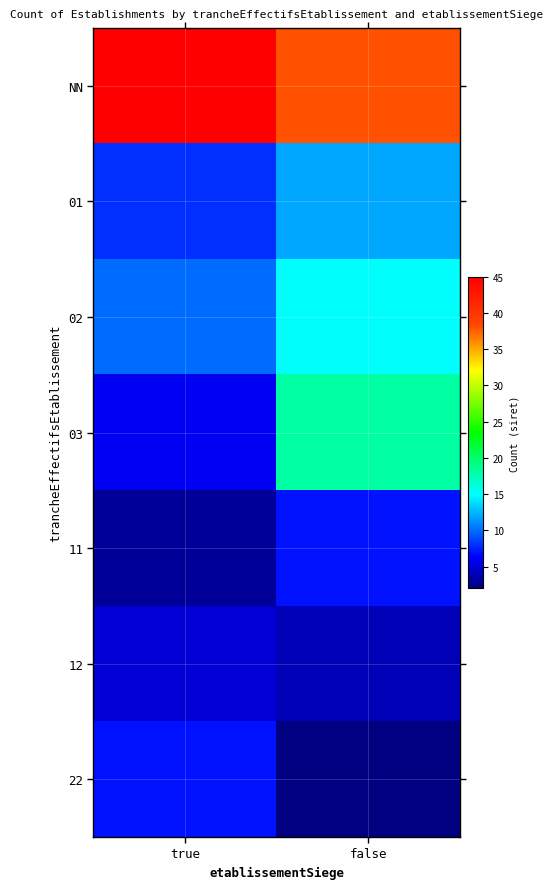

Which series changed the most between true and false?

03